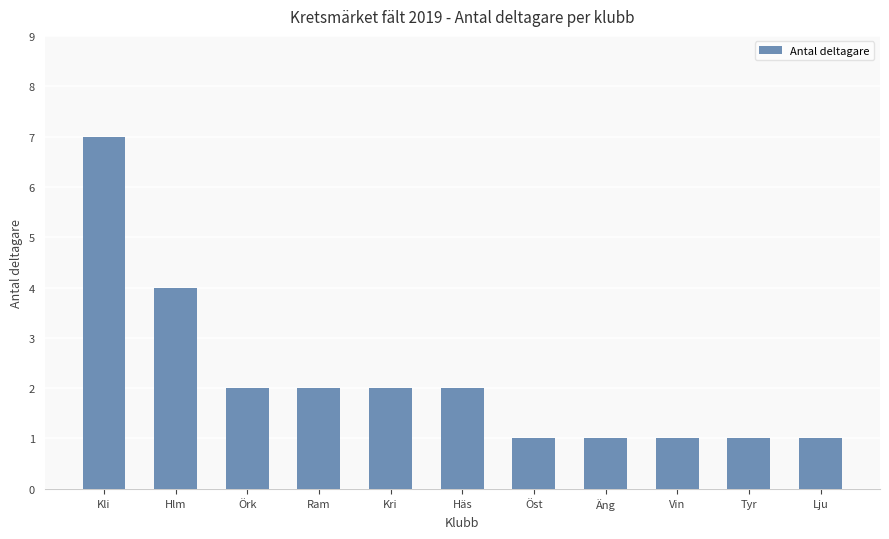

What is the difference between the maximum and minimum values?

6